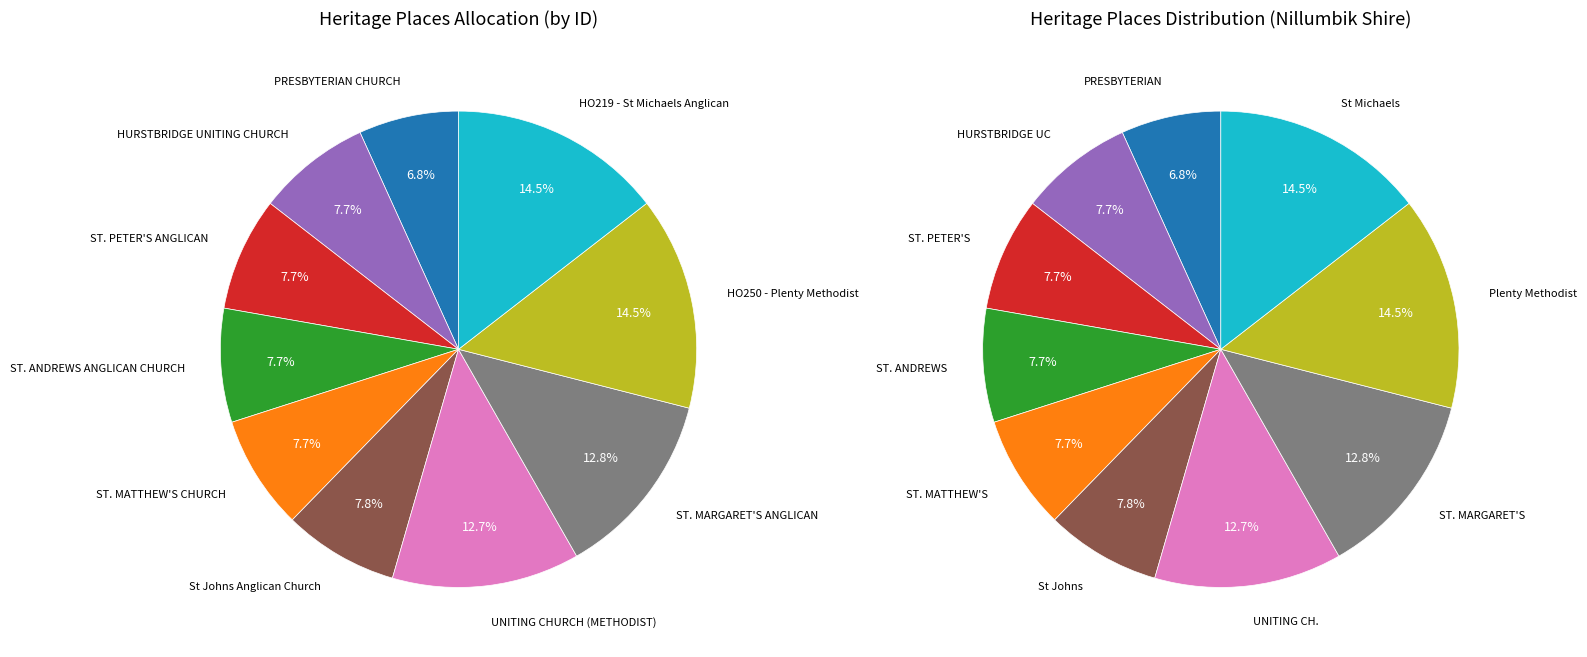

What is the smallest slice in the pie chart?

PRESBYTERIAN CHURCH